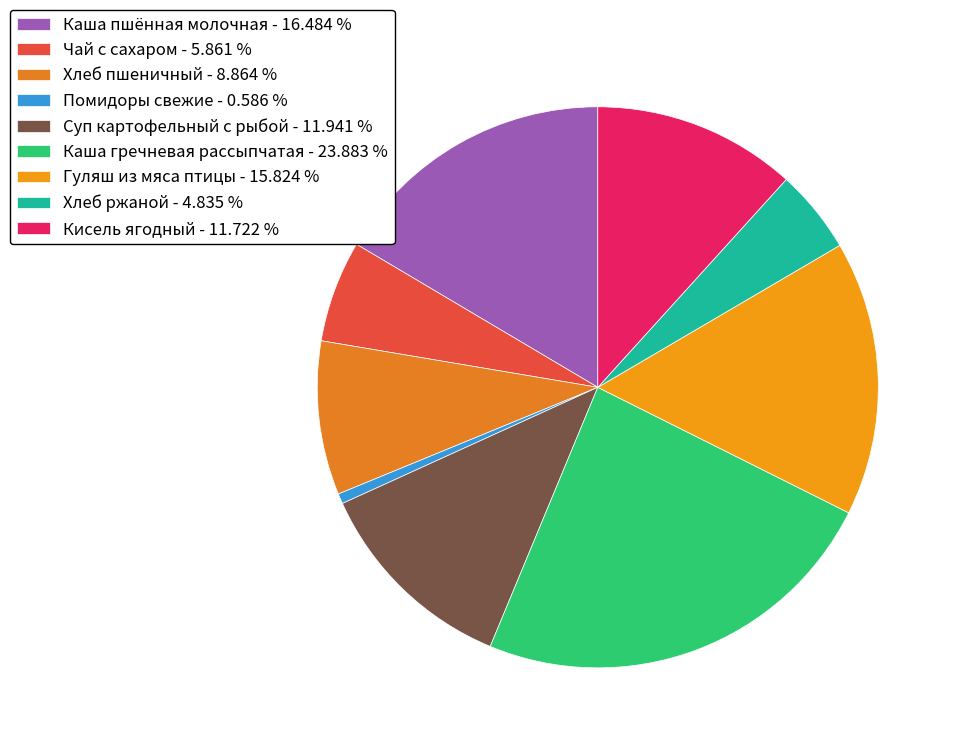

Does Суп картофельный с рыбой account for over 50% of the chart?

No